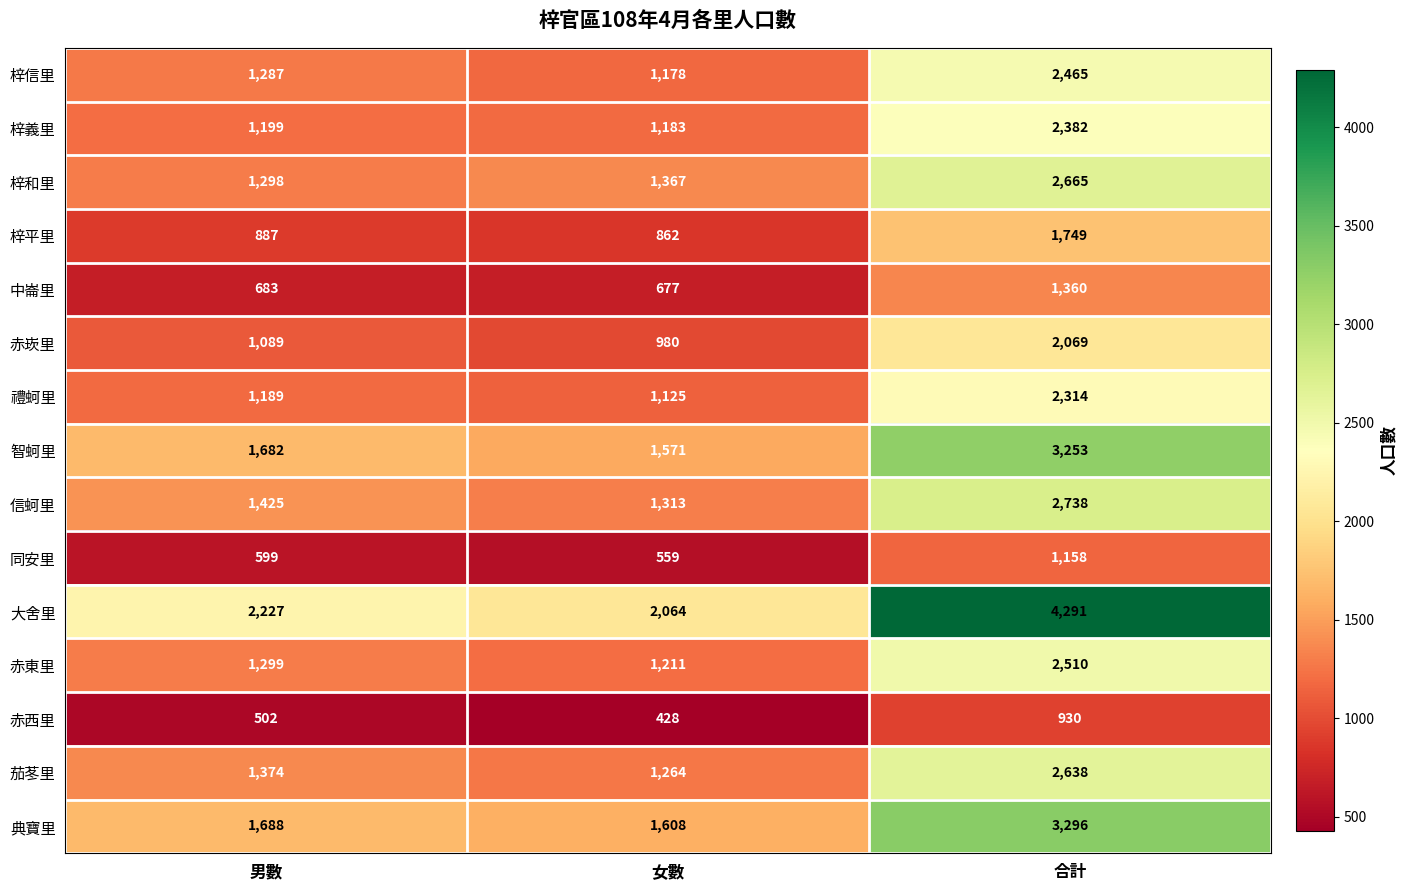

Which category has the lowest value across all series?

女數